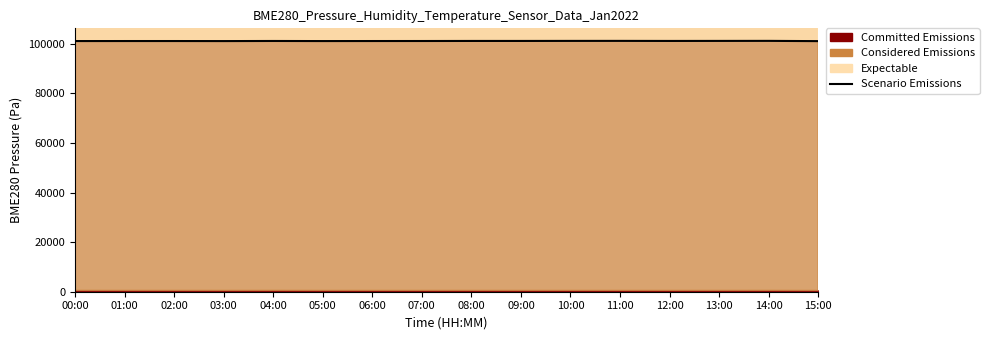

What is the change in value from 02:00 to 09:00?

+34.7